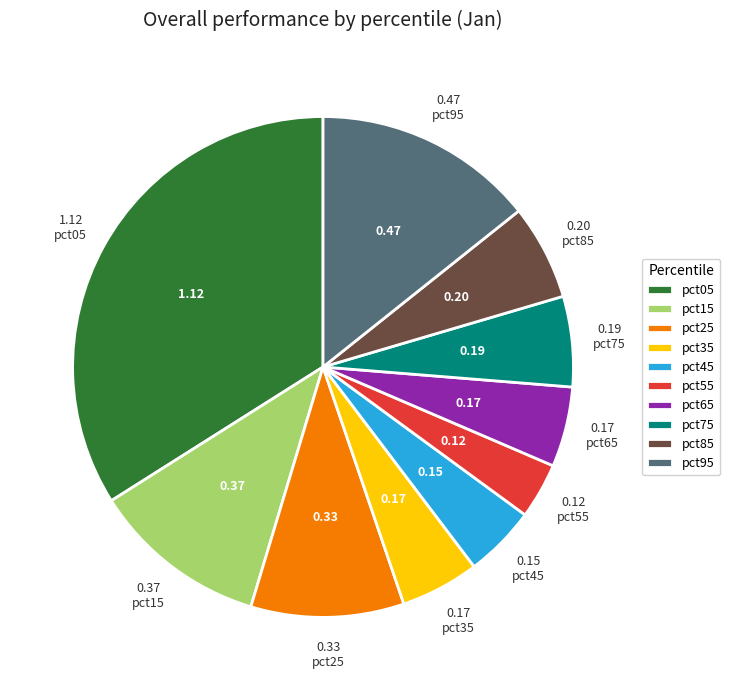

Do pct55 and pct95 together represent more than half of the pie?

No